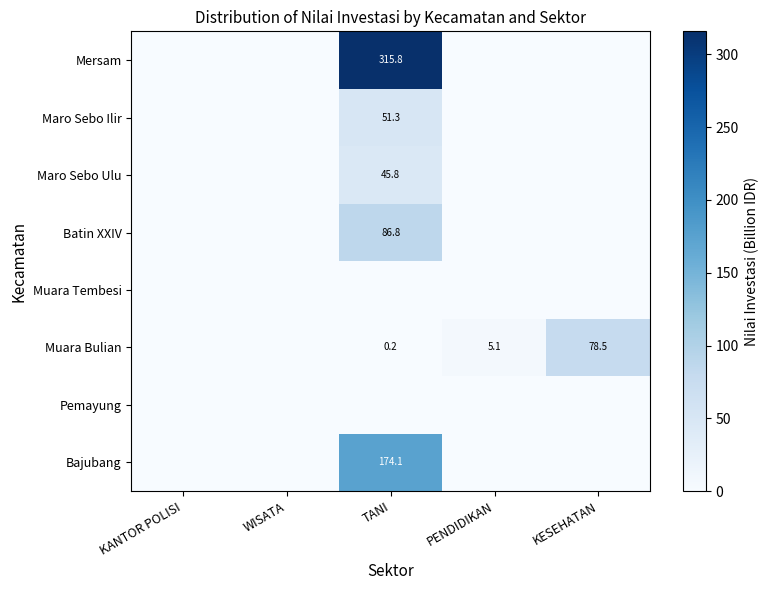

Is the value of Bajubang at TANI greater than the value of Mersam at TANI?

No